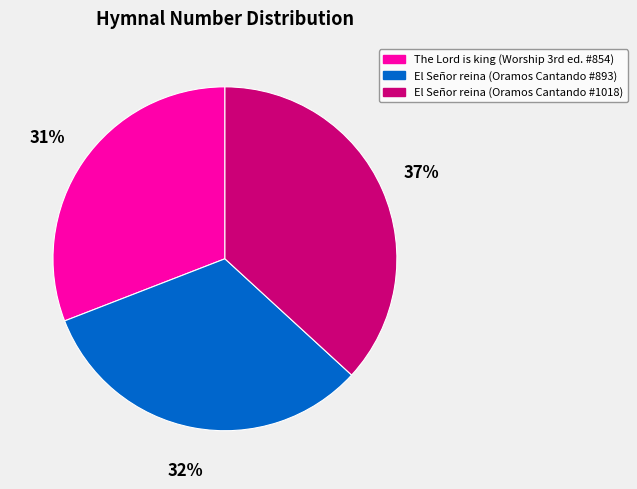

The El Señor reina (Oramos Cantando #1018) slice represents 26% of the pie. True or false?

False